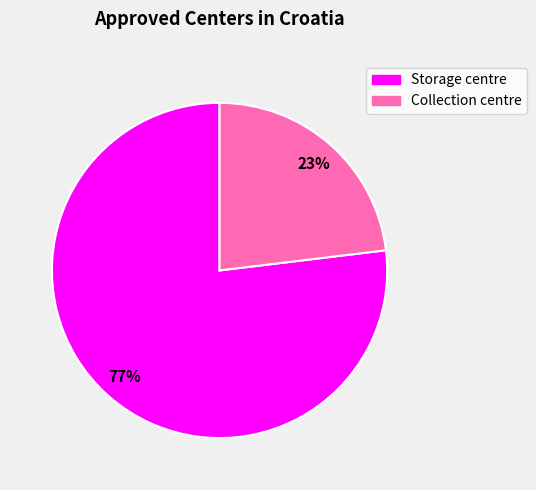

What is the majority slice?

Storage centre